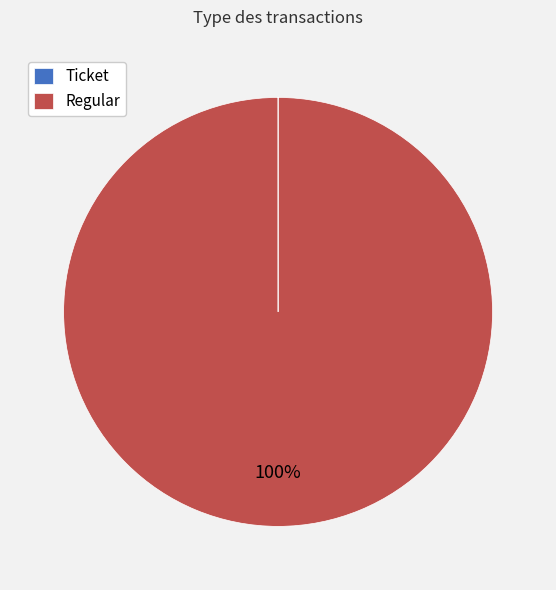

Which slice is the largest?

Regular